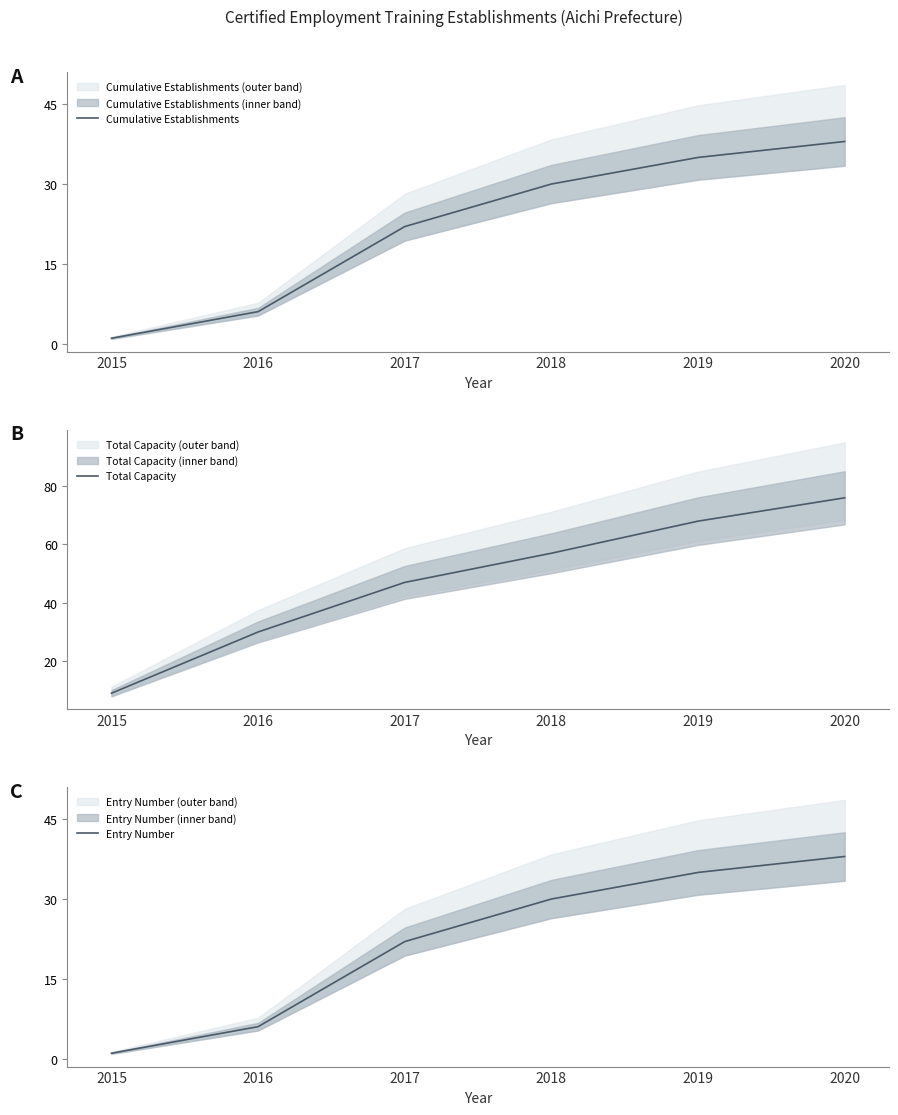

What is the total value across all series at 2015?

11